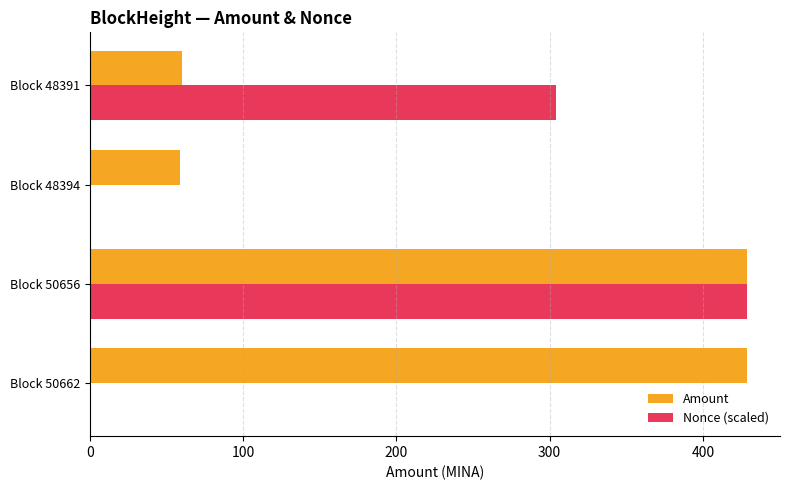

Is it true that Nonce (scaled) equals 304.1 at Block 48391?

True